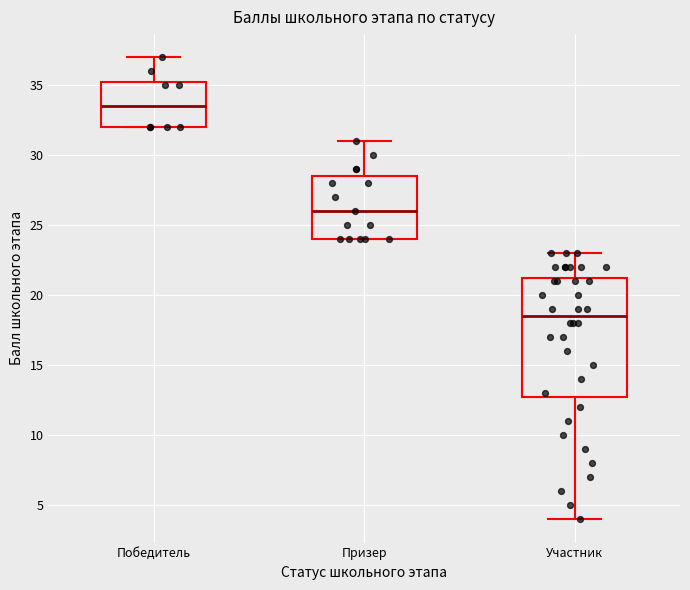

Reading left to right, transcribe this box plot: for each box, give where its median line is, the range the box spans, and where its two whiskers end, as read against the y-axis. The values are not printed on the chart, so give them approximately, as read against the axis.

Победитель: median 33.5, box 32.0 to 35.5, whiskers 32.0 to 37.0
Призер: median 26.0, box 24.0 to 28.5, whiskers 24.0 to 31.0
Участник: median 18.5, box 13.0 to 21.5, whiskers 4.0 to 23.0